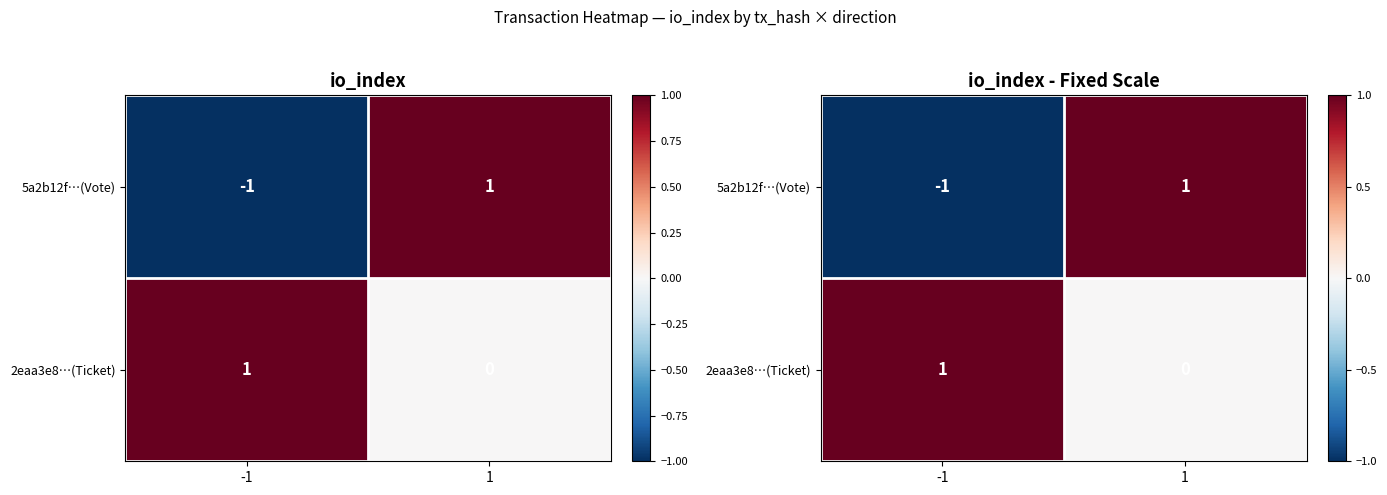

Which has a higher value, -1 or 1?

1